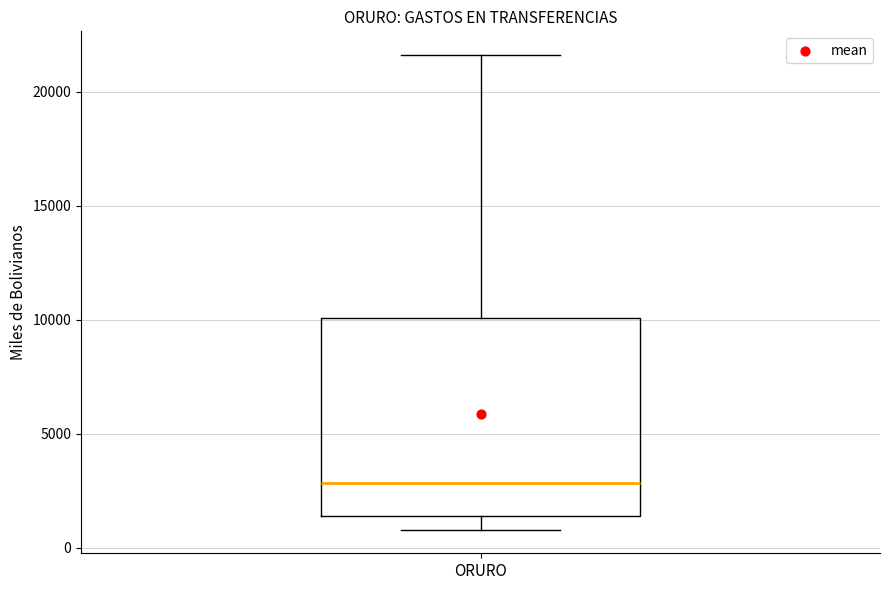

Read this box plot against the y-axis: the position of the median line, the range covered by the box, and the ends of both whiskers. The values are not printed on the chart, so give them approximately, as read against the axis.

median 3000, box 1500 to 10000, whiskers 1000 to 21500